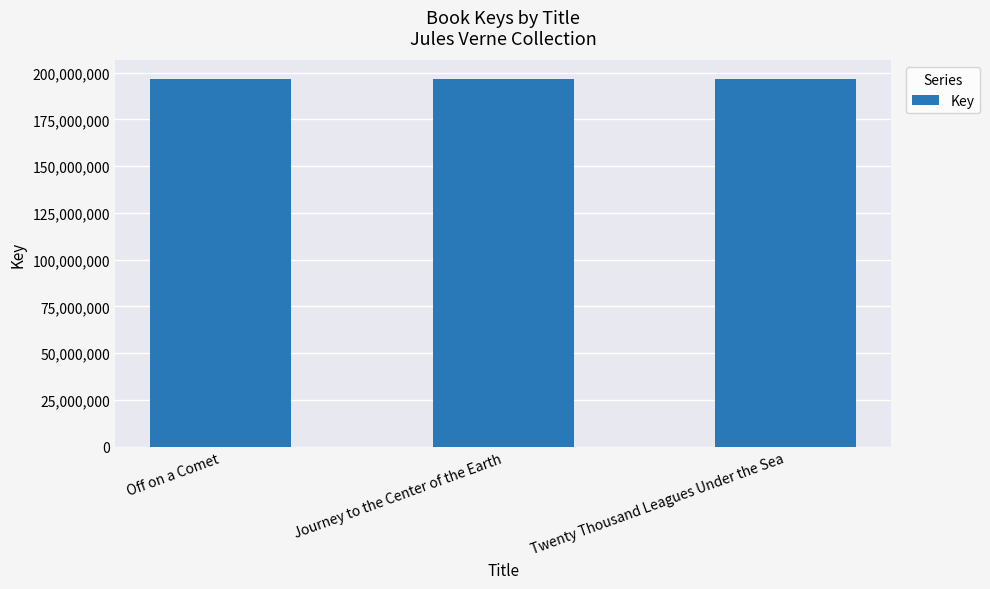

What is the minimum value shown in the chart?

196617933